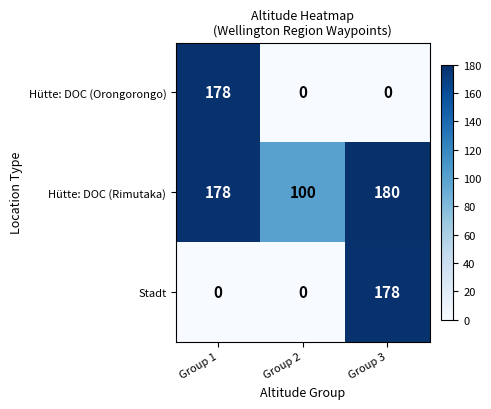

Count the number of categories in the chart.

3